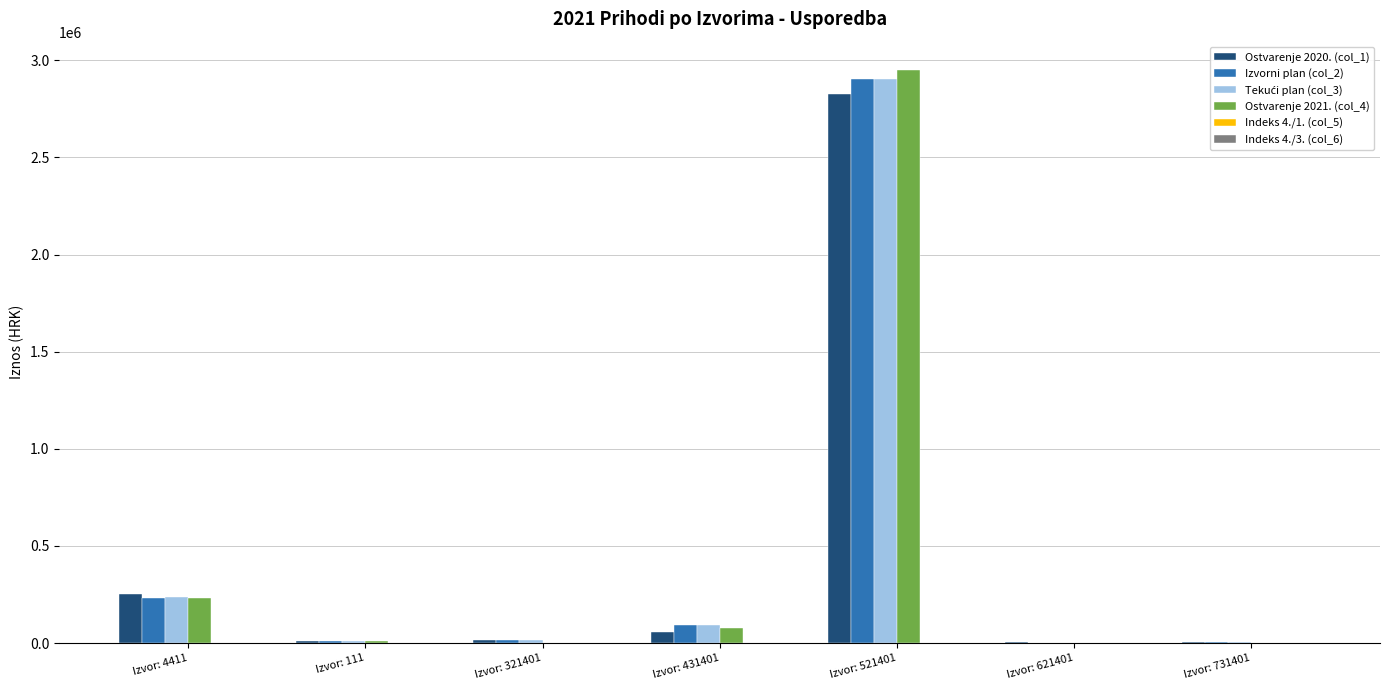

What is the sum of all Ostvarenje 2020. (col_1) values?

3168542.2